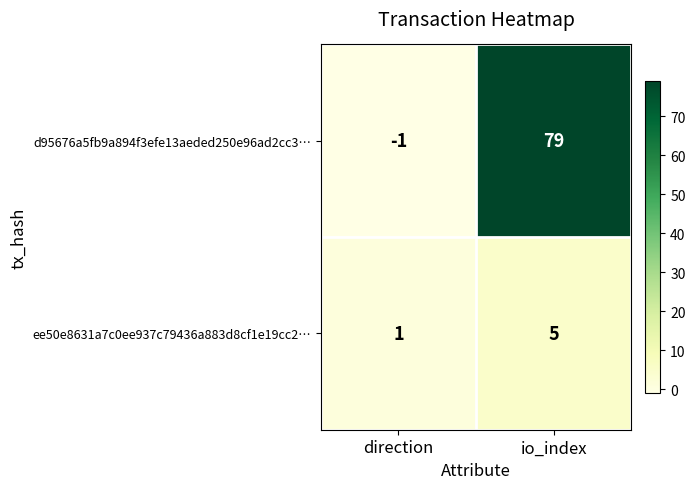

List the series in order of their peak value, highest first.

d95676a5fb9a894f3efe13aeded250e96ad2cc3…, ee50e8631a7c0ee937c79436a883d8cf1e19cc2…